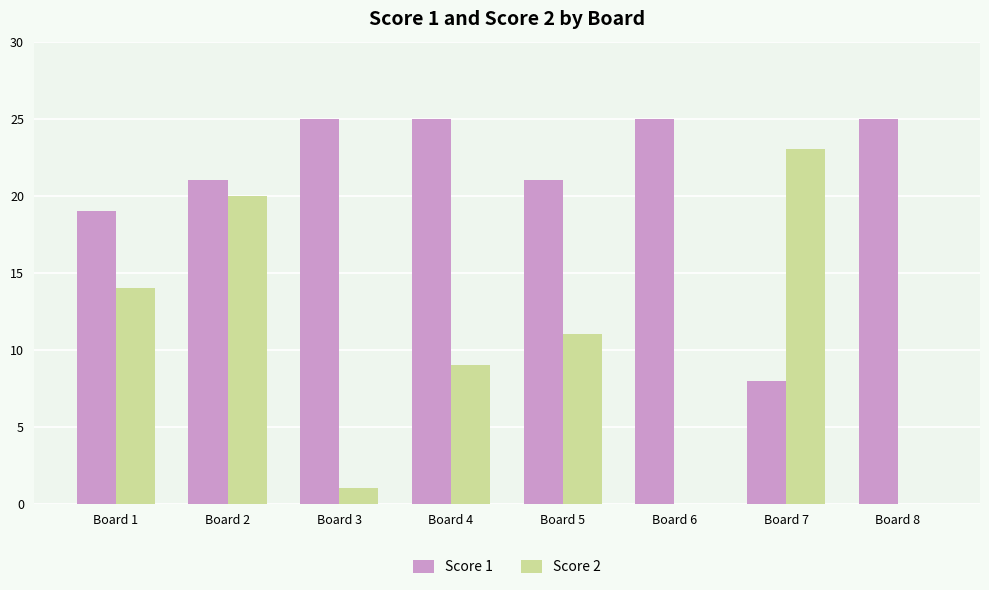

Which series changed the most between Board 3 and Board 4?

Score 2